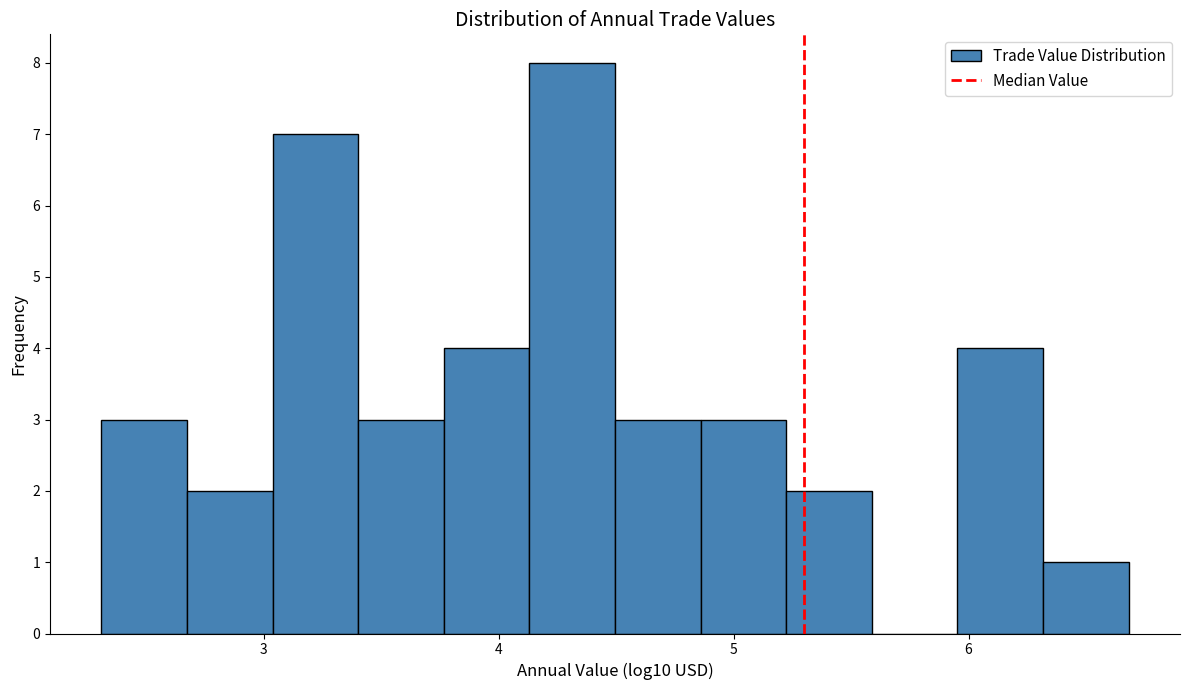

Read against the x-axis, roughly where is the centre of the tallest bar?

4.3